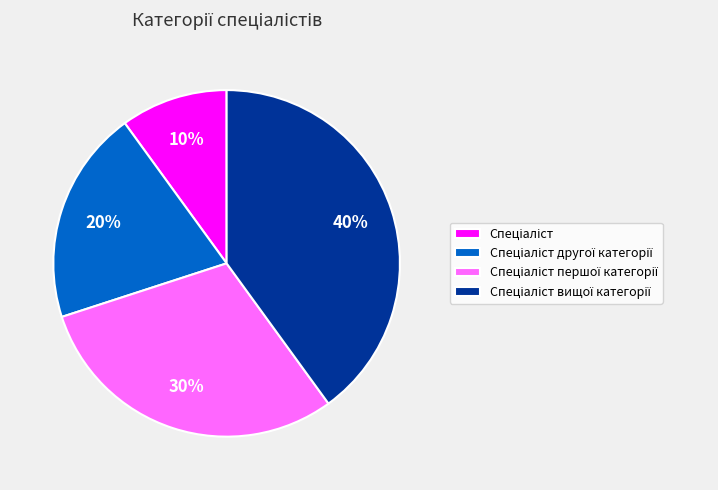

Does any single category account for the majority?

No